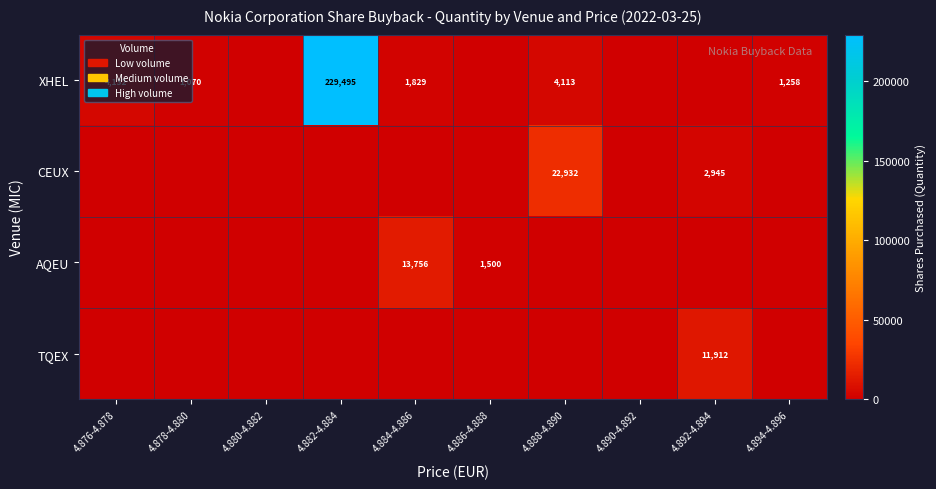

The value of CEUX at 4.888-4.890 is 22932. True or false?

True